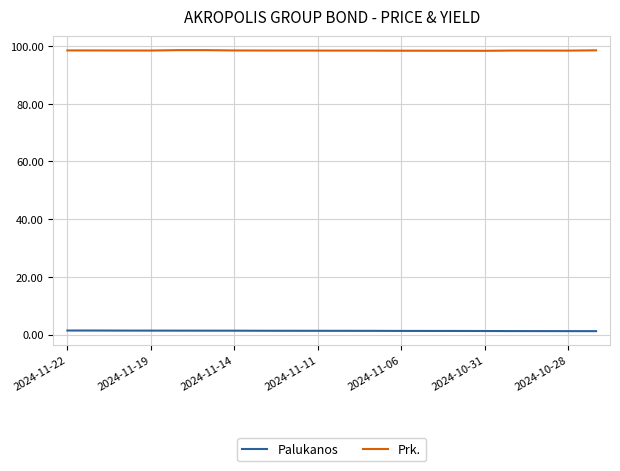

True or false: Prk. and Palukanos cross at least once.

False